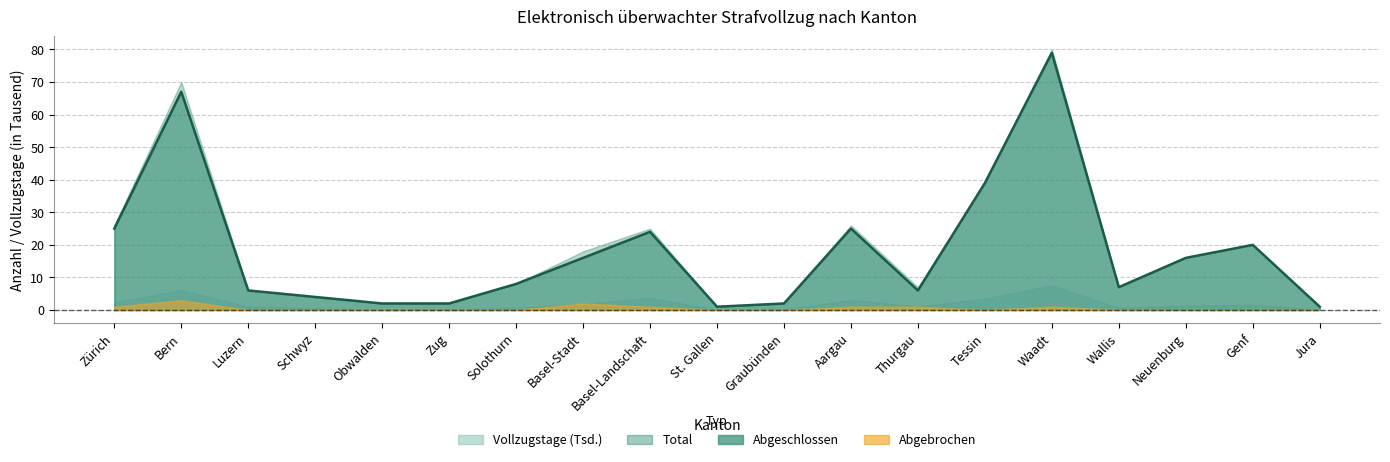

True or false: Abgeschlossen and Total cross at least once.

False